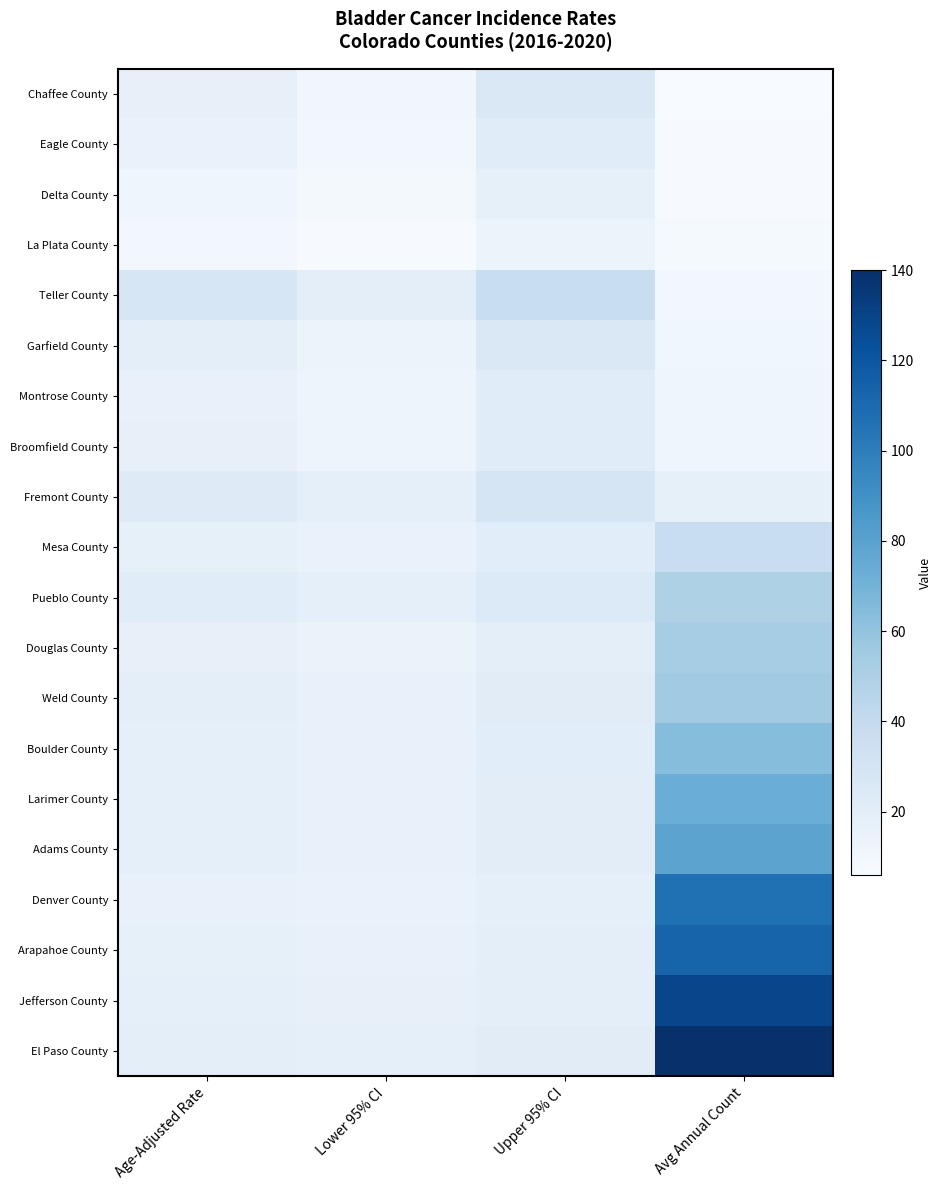

What is the total value across all series at Age-Adjusted Rate?

353.8